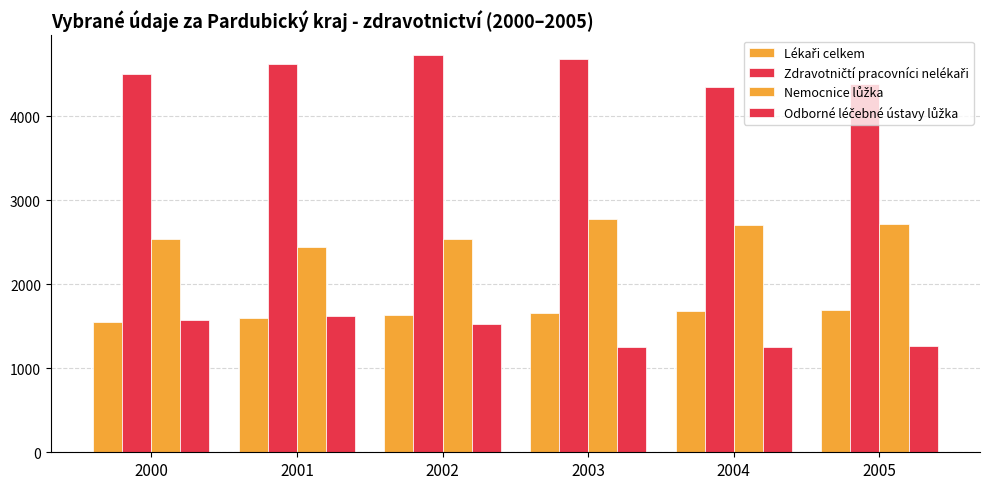

How many distinct data groups are displayed?

4